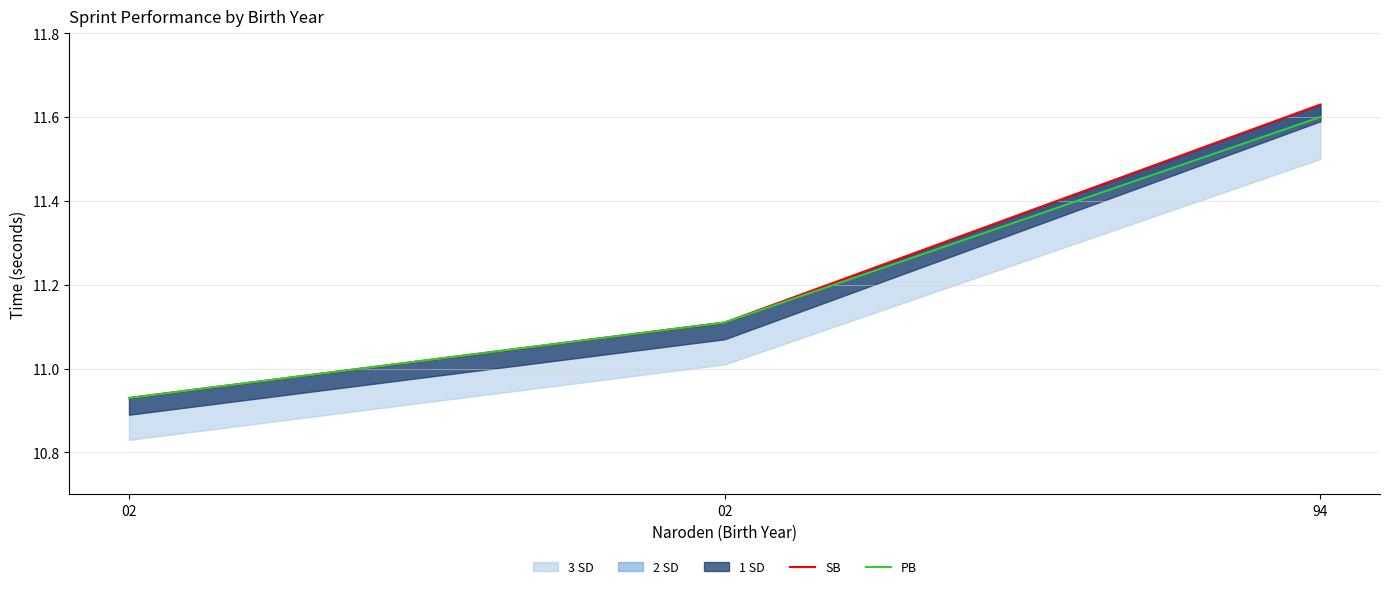

Which series has the widest spread of values?

SB